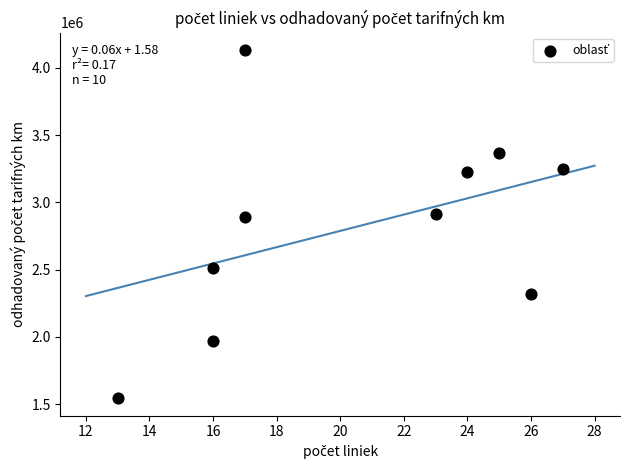

What is the average X value?

20